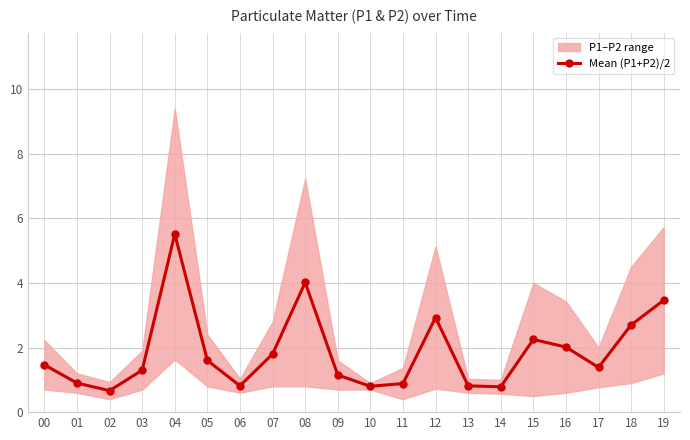

What is the maximum value shown in the chart?

5.5